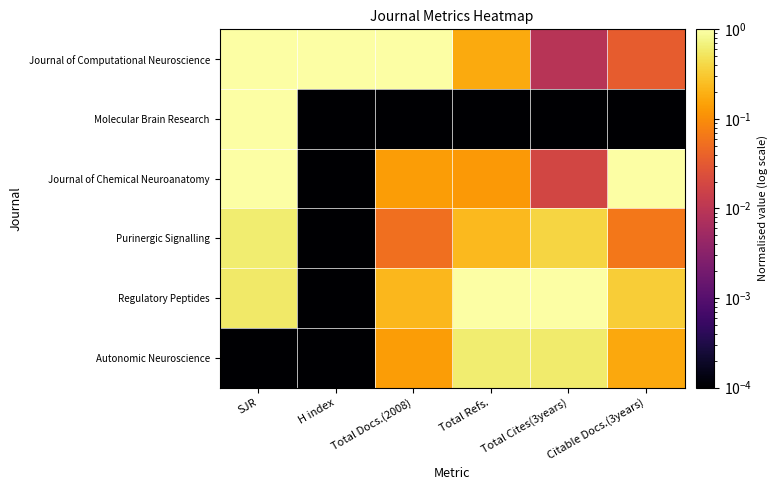

How many data points does each series have?

6